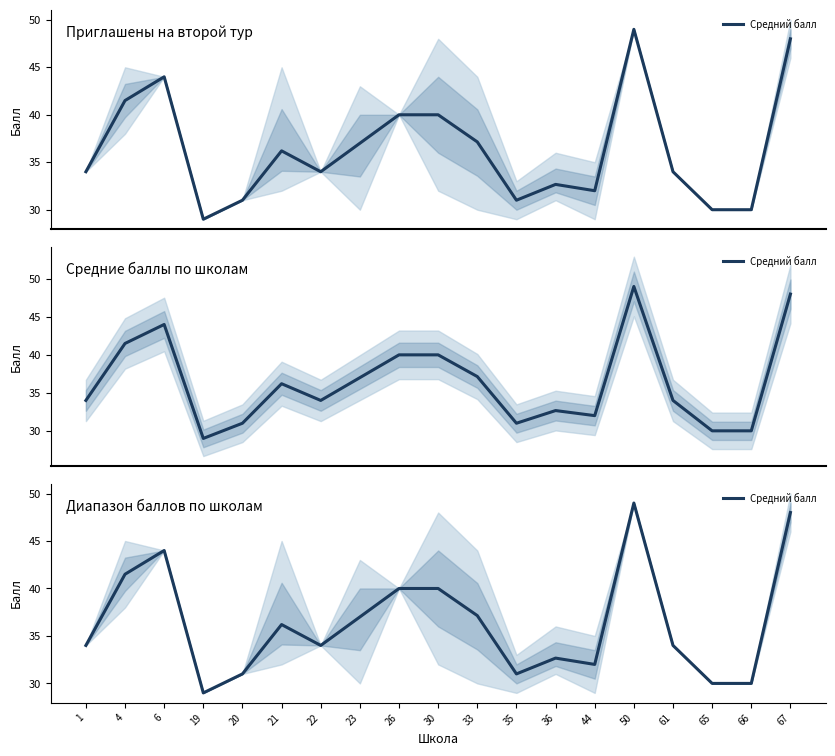

What is the ratio of the value at 44 to the value at 1?

0.9